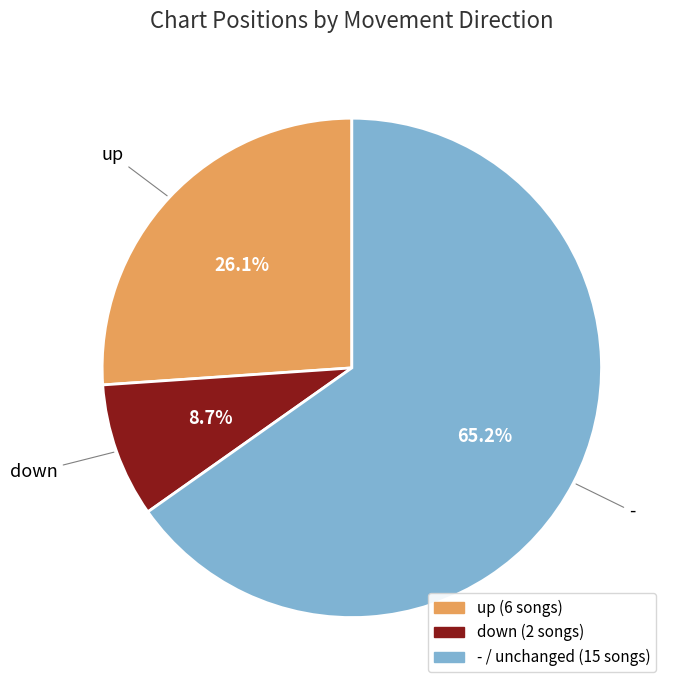

Is it true that up is 12% of the pie?

False